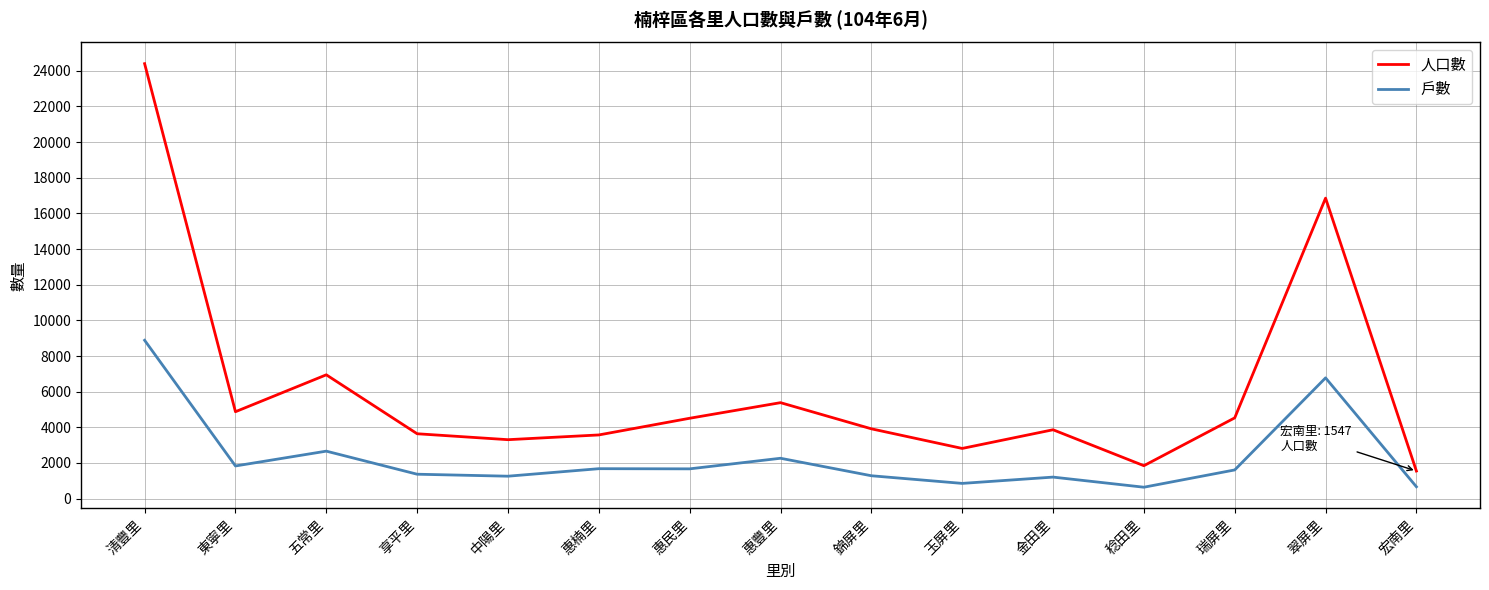

Read the 戶數 value at 瑞屏里.

1609